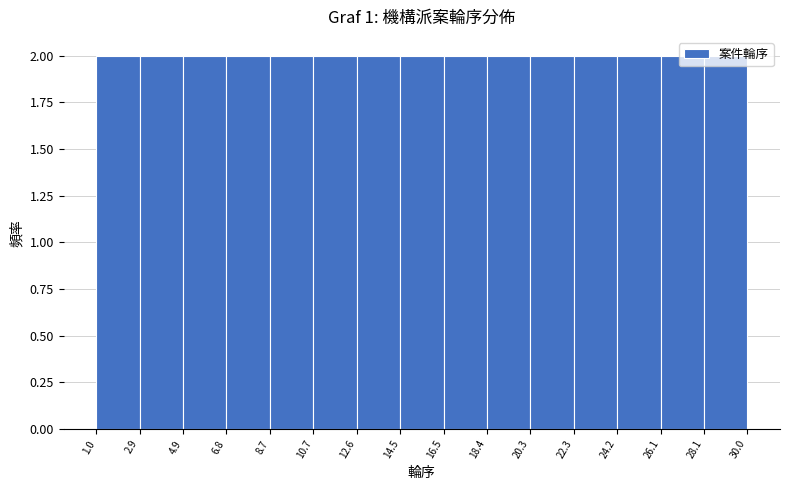

Reading left to right, list every bar in this chart as the range it spans on the x-axis followed by its height. The values are not printed on the chart, so give them approximately, as read against the axis.

1.0 to 2.9: 2
2.9 to 4.9: 2
4.9 to 6.8: 2
6.8 to 8.7: 2
8.7 to 10.7: 2
10.7 to 12.6: 2
12.6 to 14.5: 2
14.5 to 16.5: 2
16.5 to 18.4: 2
18.4 to 20.3: 2
20.3 to 22.3: 2
22.3 to 24.2: 2
24.2 to 26.1: 2
26.1 to 28.1: 2
28.1 to 30.0: 2